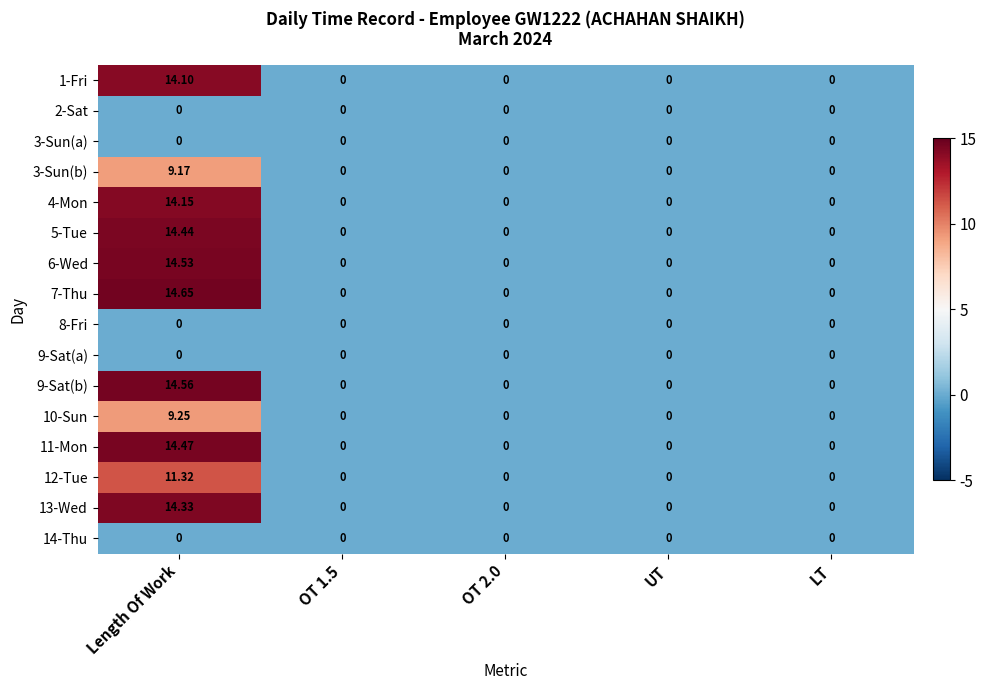

Count the number of data series in this chart.

16